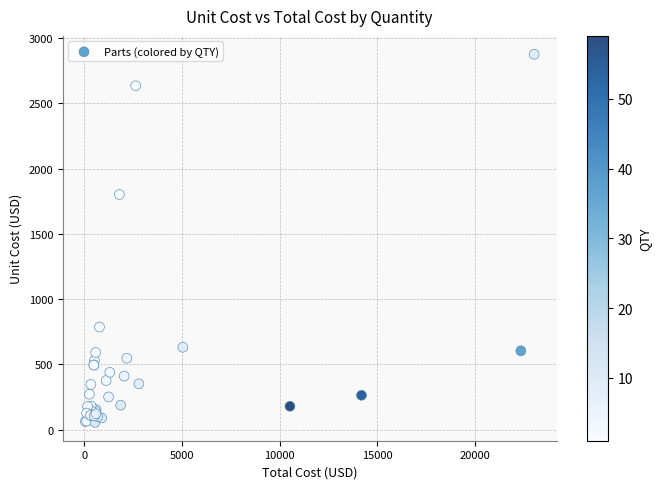

What Y value in the scatter plot is closest to 1465?

1801.4